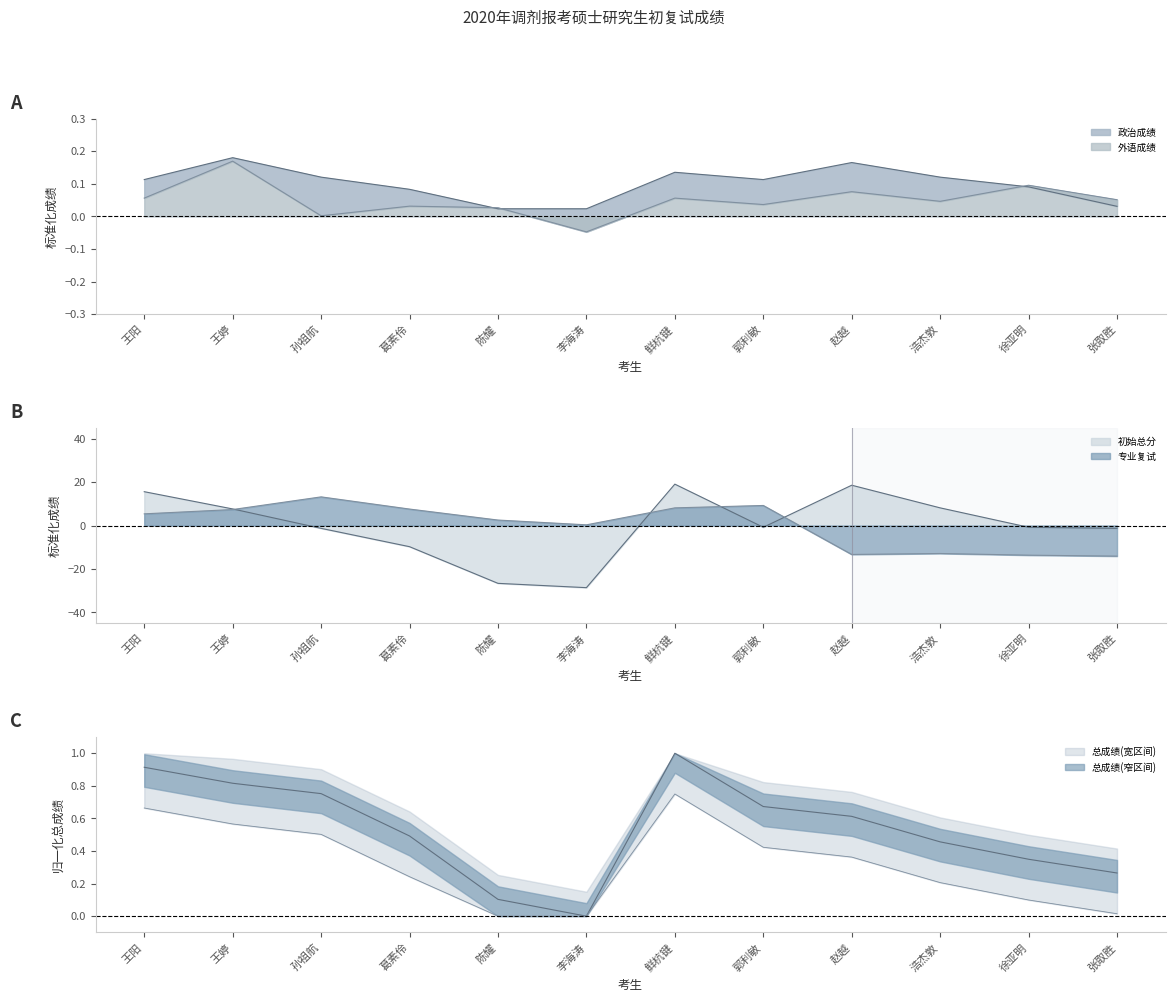

At which category does 初始总分 reach its first local peak?

鲜杭键